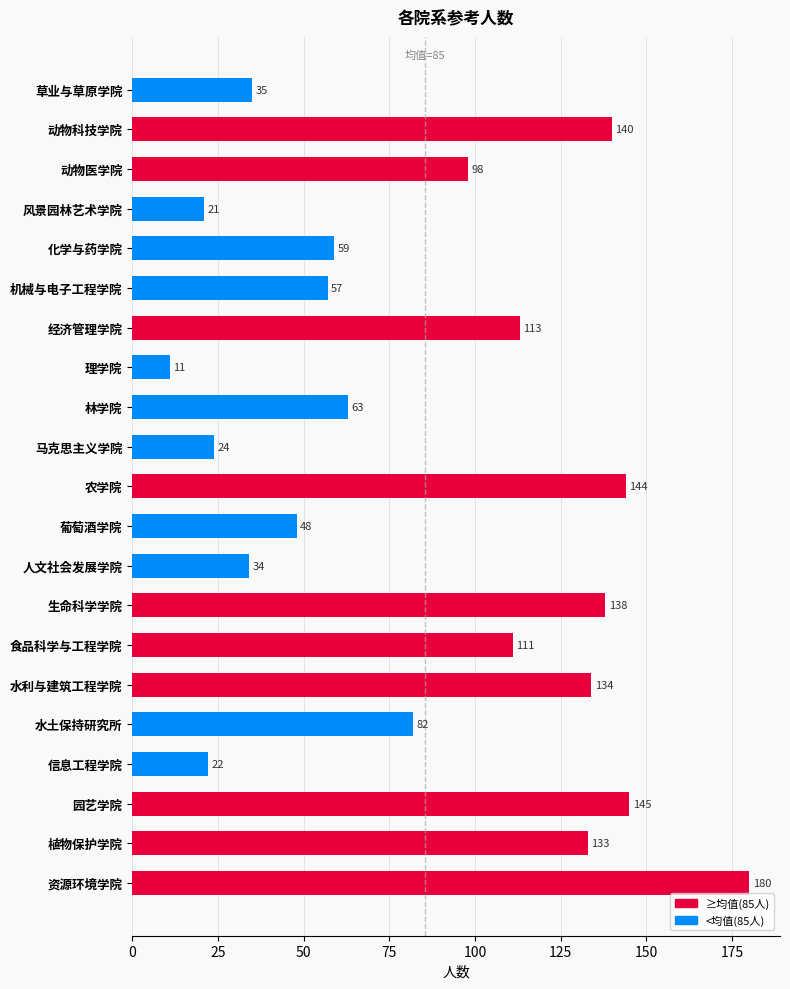

Is it true that the value at 人文社会发展学院 is 34?

True